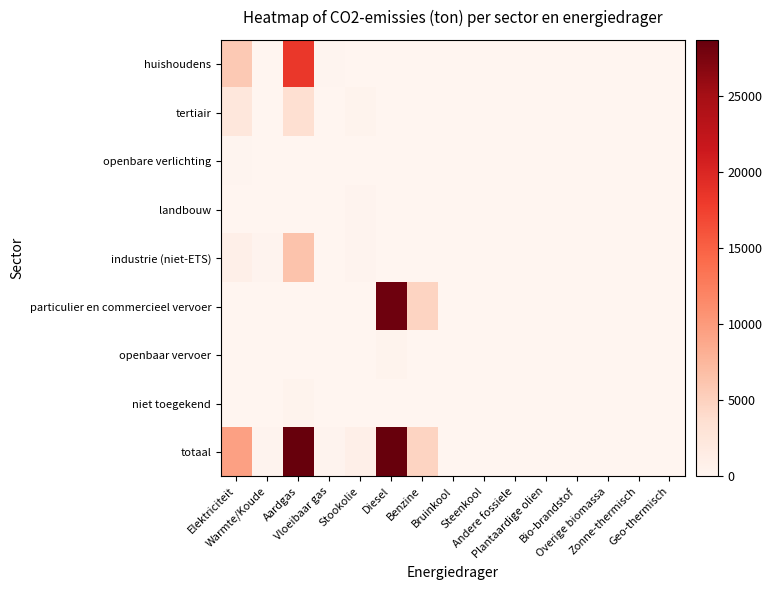

Reading right to left, list all the values displayed in this chart.

huishoudens: Geo-thermisch=0.0	Zonne-thermisch=0.0	Overige biomassa=0.0	Bio-brandstof=0.0	Plantaardige olien=0.0	Andere fossiele=0.0	Steenkool=0.0	Bruinkool=0.0	Benzine=0.0	Diesel=0.0	Stookolie=0.0	Vloeibaar gas=135.0	Aardgas=18399.0	Warmte/Koude=0.0	Elektriciteit=5771.3
tertiair: Geo-thermisch=0.0	Zonne-thermisch=0.0	Overige biomassa=0.0	Bio-brandstof=0.0	Plantaardige olien=0.0	Andere fossiele=0.0	Steenkool=0.0	Bruinkool=0.0	Benzine=0.0	Diesel=0.0	Stookolie=344.1	Vloeibaar gas=43.4	Aardgas=3528.9	Warmte/Koude=0.0	Elektriciteit=2371.5
openbare verlichting: Geo-thermisch=0.0	Zonne-thermisch=0.0	Overige biomassa=0.0	Bio-brandstof=0.0	Plantaardige olien=0.0	Andere fossiele=0.0	Steenkool=0.0	Bruinkool=0.0	Benzine=0.0	Diesel=0.0	Stookolie=0.0	Vloeibaar gas=0.0	Aardgas=0.0	Warmte/Koude=0.0	Elektriciteit=172.4
landbouw: Geo-thermisch=0.0	Zonne-thermisch=0.0	Overige biomassa=0.0	Bio-brandstof=0.0	Plantaardige olien=0.0	Andere fossiele=0.0	Steenkool=32.5	Bruinkool=0.0	Benzine=0.0	Diesel=0.0	Stookolie=313.9	Vloeibaar gas=2.4	Aardgas=42.8	Warmte/Koude=0.0	Elektriciteit=66.5
industrie (niet-ETS): Geo-thermisch=0.0	Zonne-thermisch=0.0	Overige biomassa=0.0	Bio-brandstof=0.0	Plantaardige olien=0.0	Andere fossiele=0.0	Steenkool=7.2	Bruinkool=0.0	Benzine=0.0	Diesel=0.0	Stookolie=299.1	Vloeibaar gas=76.2	Aardgas=6335.8	Warmte/Koude=305.6	Elektriciteit=932.7
particulier en commercieel vervoer: Geo-thermisch=0.0	Zonne-thermisch=0.0	Overige biomassa=0.0	Bio-brandstof=0.0	Plantaardige olien=0.0	Andere fossiele=0.0	Steenkool=0.0	Bruinkool=0.0	Benzine=4732.5	Diesel=28246.6	Stookolie=0.0	Vloeibaar gas=49.9	Aardgas=50.2	Warmte/Koude=0.0	Elektriciteit=12.7
openbaar vervoer: Geo-thermisch=0.0	Zonne-thermisch=0.0	Overige biomassa=0.0	Bio-brandstof=0.0	Plantaardige olien=0.0	Andere fossiele=0.0	Steenkool=0.0	Bruinkool=0.0	Benzine=0.0	Diesel=403.5	Stookolie=0.0	Vloeibaar gas=0.0	Aardgas=0.0	Warmte/Koude=0.0	Elektriciteit=0.0
niet toegekend: Geo-thermisch=0.0	Zonne-thermisch=0.0	Overige biomassa=0.0	Bio-brandstof=0.0	Plantaardige olien=0.0	Andere fossiele=0.0	Steenkool=0.0	Bruinkool=0.0	Benzine=0.0	Diesel=0.0	Stookolie=0.0	Vloeibaar gas=0.0	Aardgas=366.6	Warmte/Koude=0.0	Elektriciteit=99.0
totaal: Geo-thermisch=0.0	Zonne-thermisch=0.0	Overige biomassa=0.0	Bio-brandstof=0.0	Plantaardige olien=0.0	Andere fossiele=0.0	Steenkool=39.7	Bruinkool=0.0	Benzine=4732.5	Diesel=28650.1	Stookolie=957.2	Vloeibaar gas=306.8	Aardgas=28723.3	Warmte/Koude=305.6	Elektriciteit=9426.1